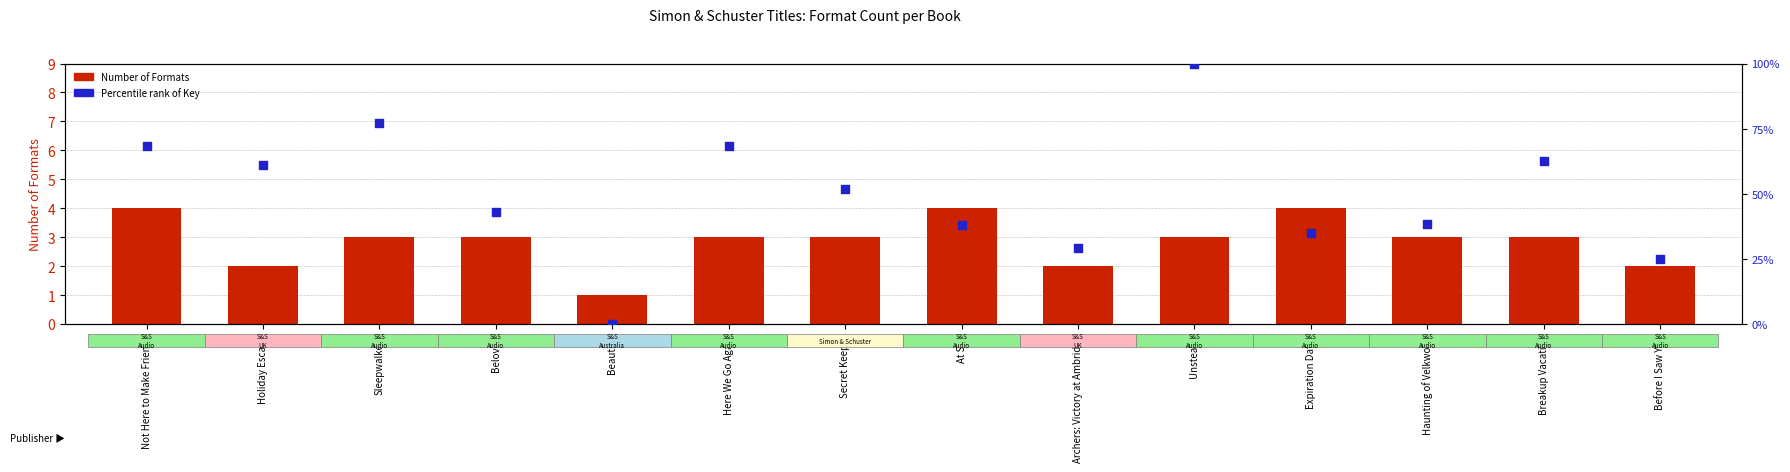

At how many categories does at least one series exceed 70?

2